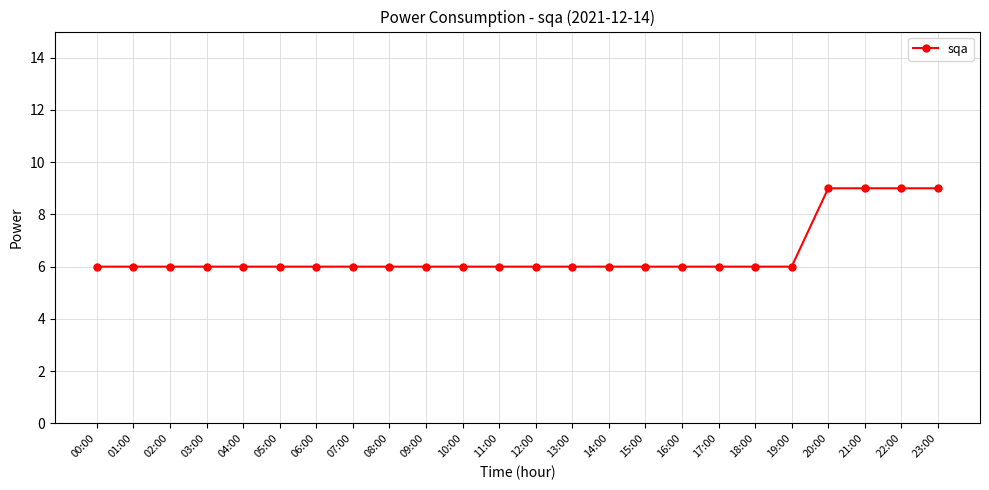

What is the maximum value shown in the chart?

9